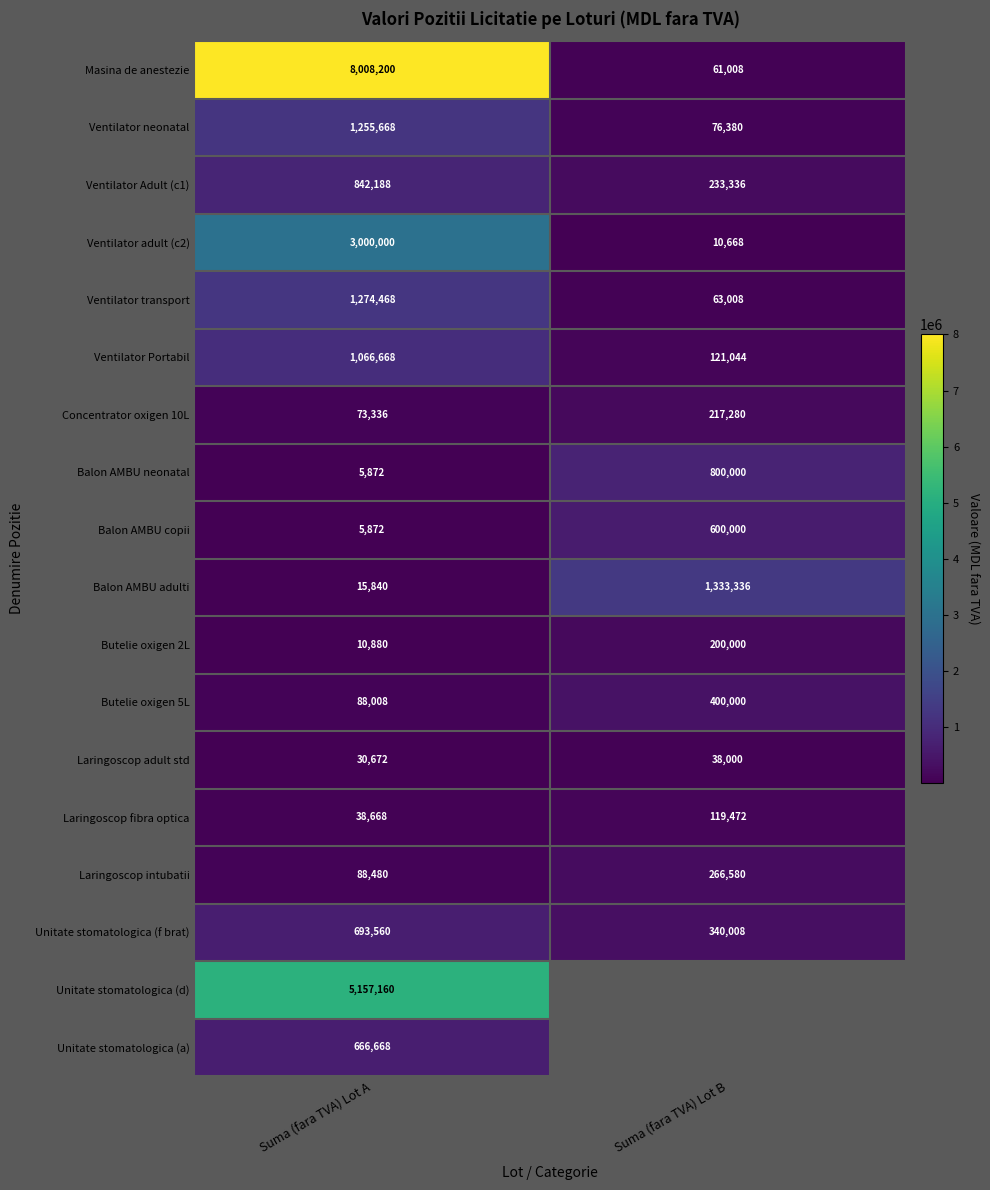

What is the difference between the highest and lowest values at Suma (fara TVA) Lot A?

8002328